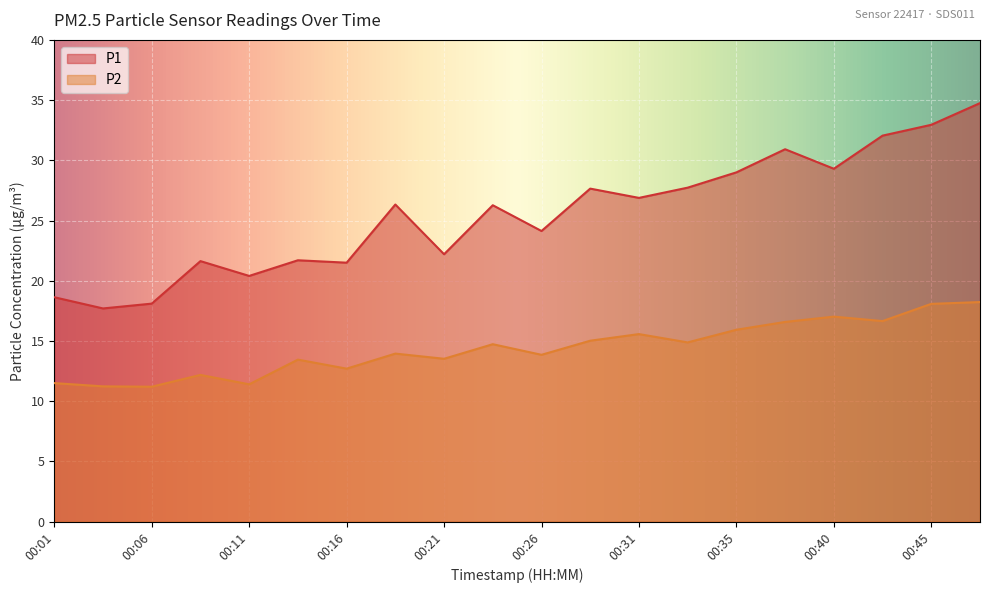

How many interior local peaks does the P1 series have?

6